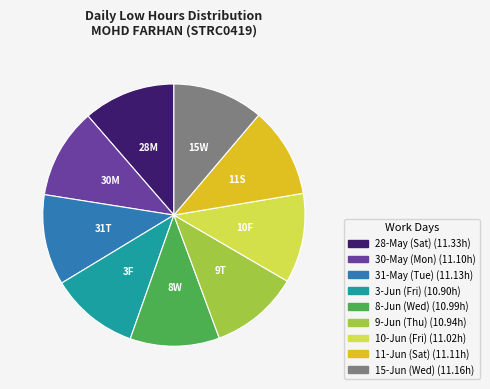

How many segments does this pie chart have?

9